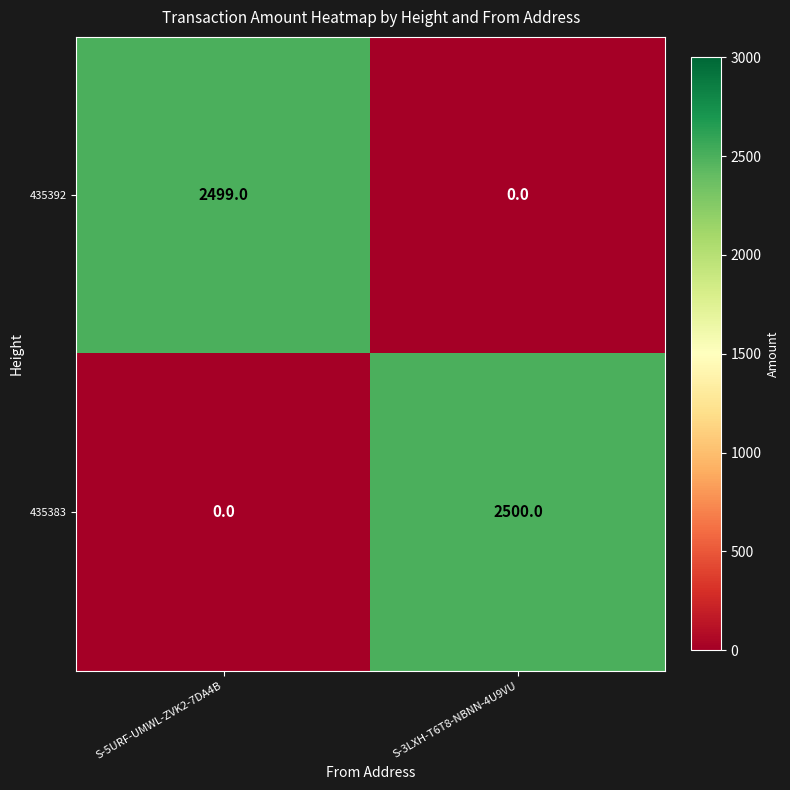

Which series has the largest total across all categories?

435383